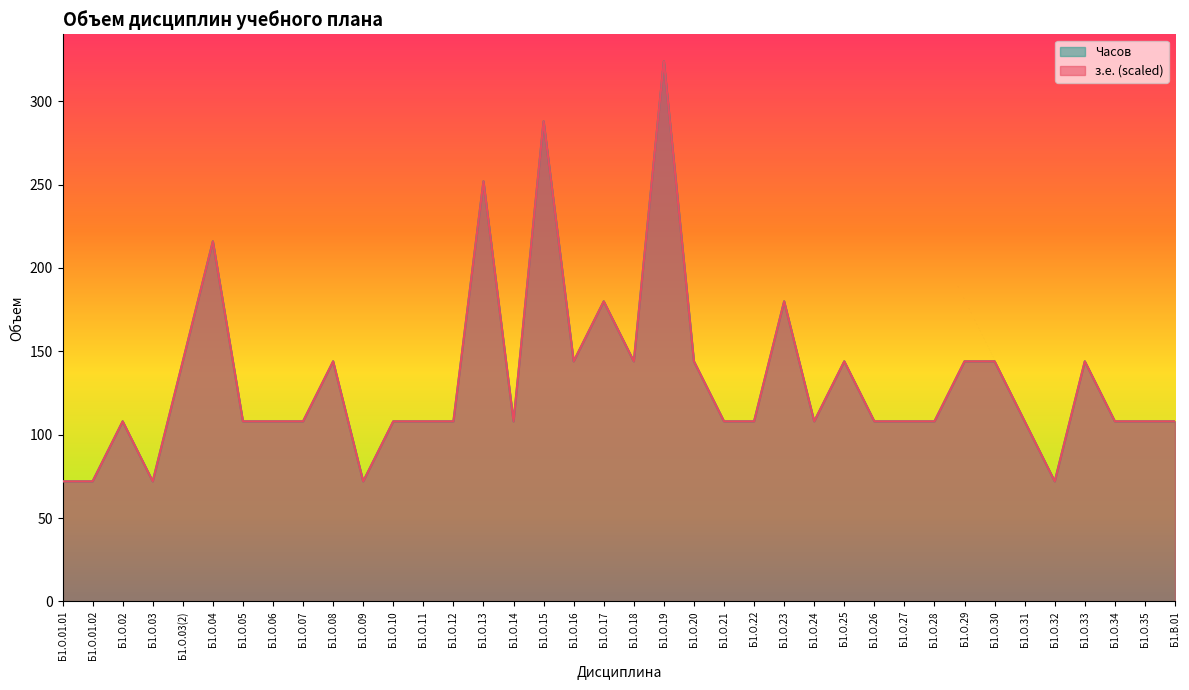

Which category has the lowest value across all series?

Б1.О.01.01